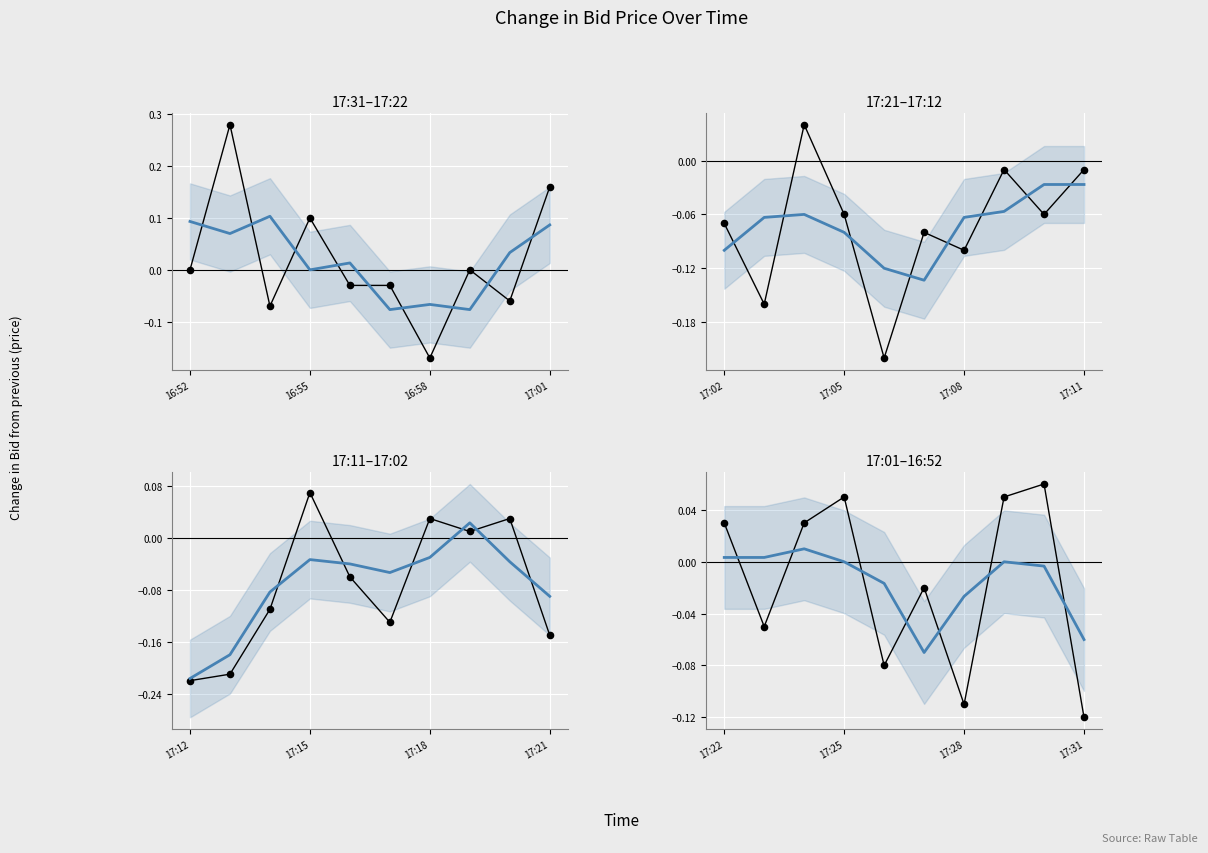

Which series reaches the maximum Y coordinate?

Bid change